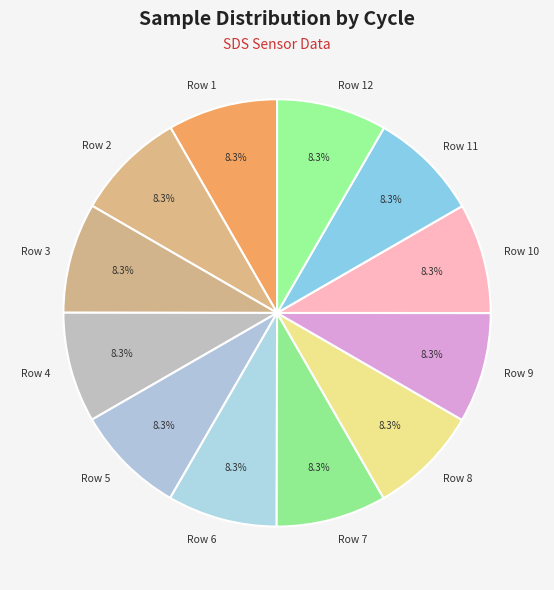

Approximately how many times larger is the value at Row 12 compared to Row 6?

1.0